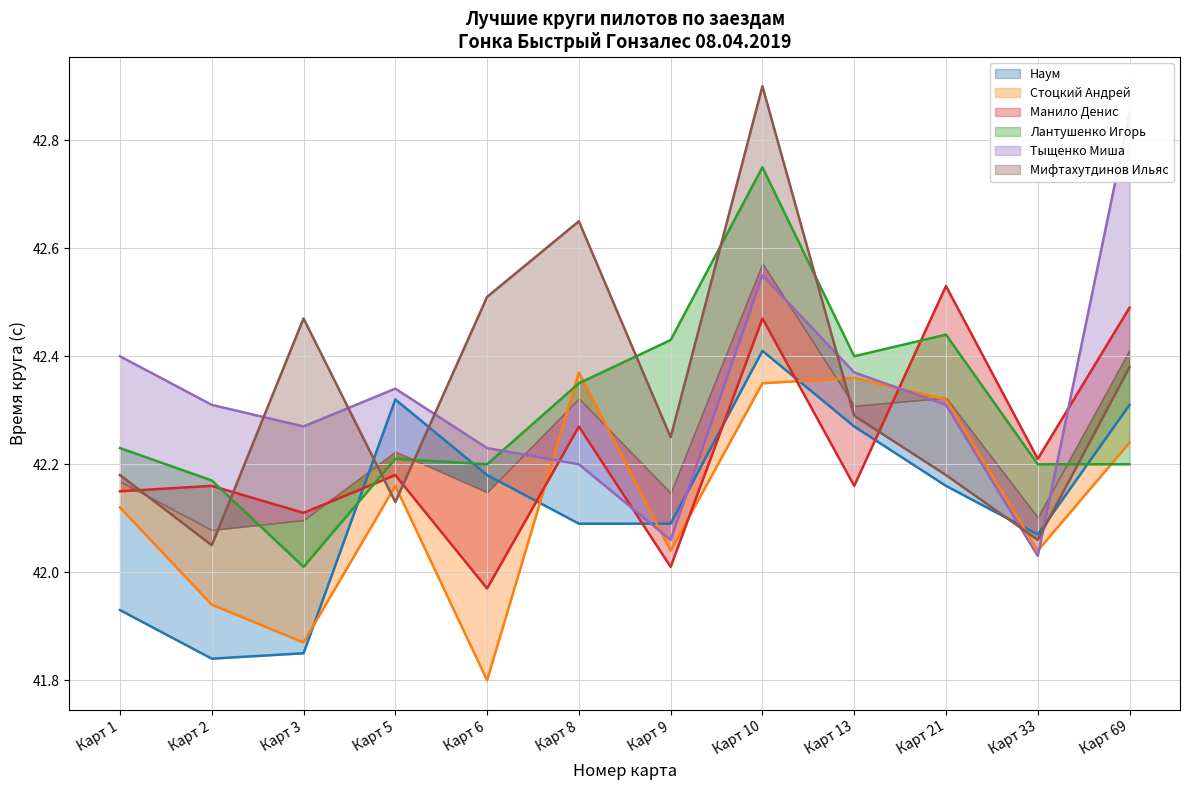

Which series has the largest total across all categories?

Мифтахутдинов Ильяс